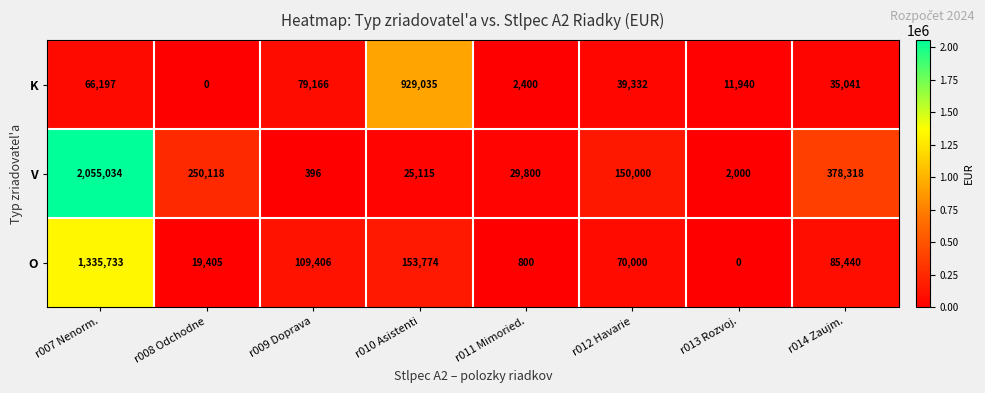

What is the maximum value shown in the chart?

2055034